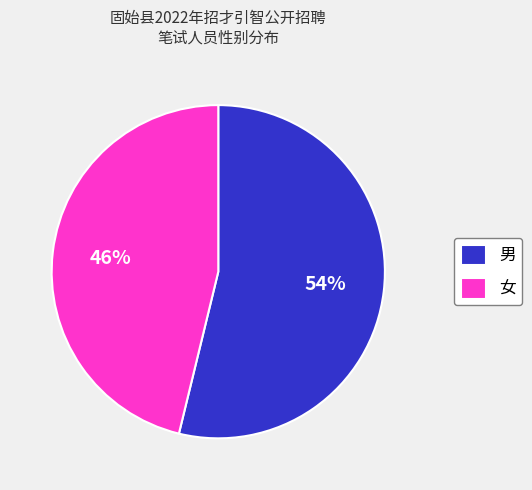

Is 女 the majority of the pie?

No